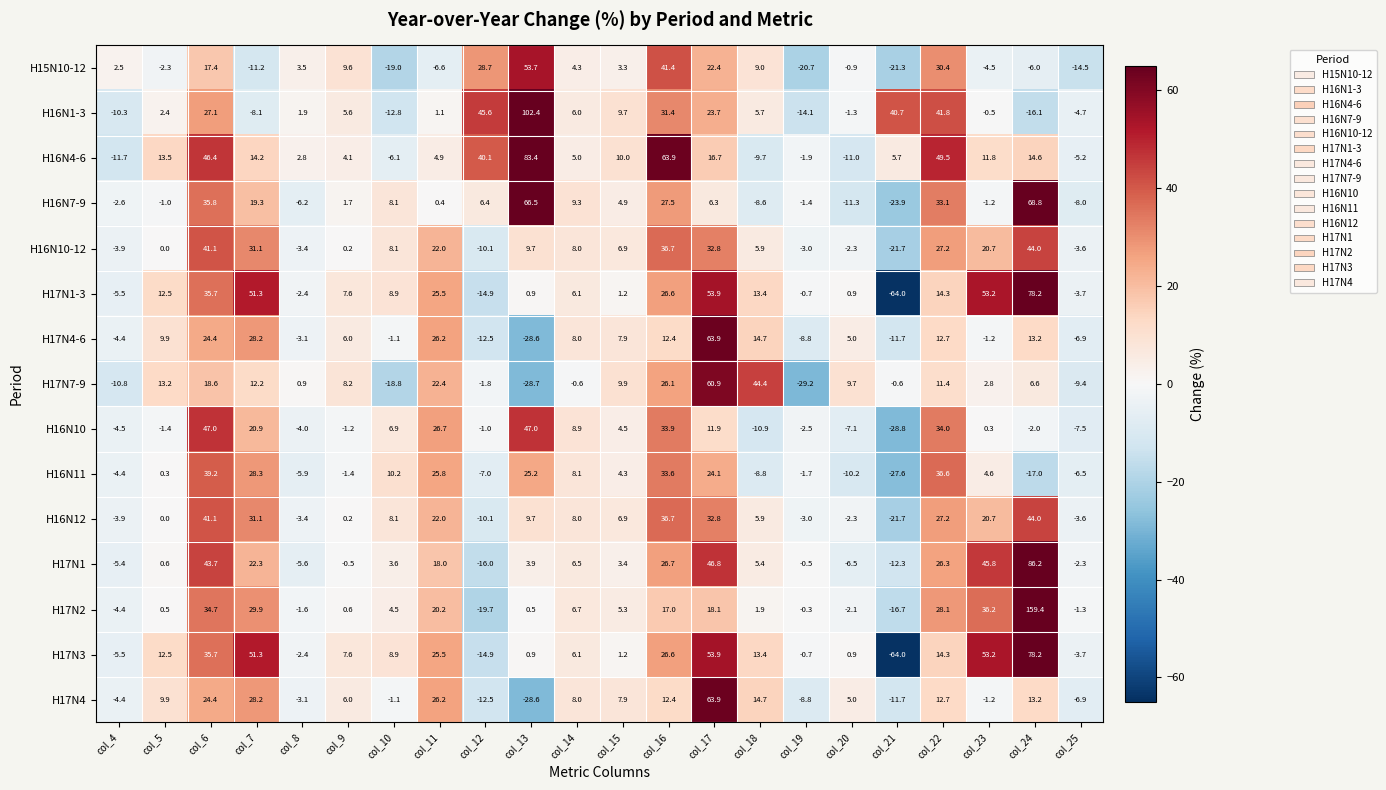

What is the minimum value shown in the chart?

-64.0